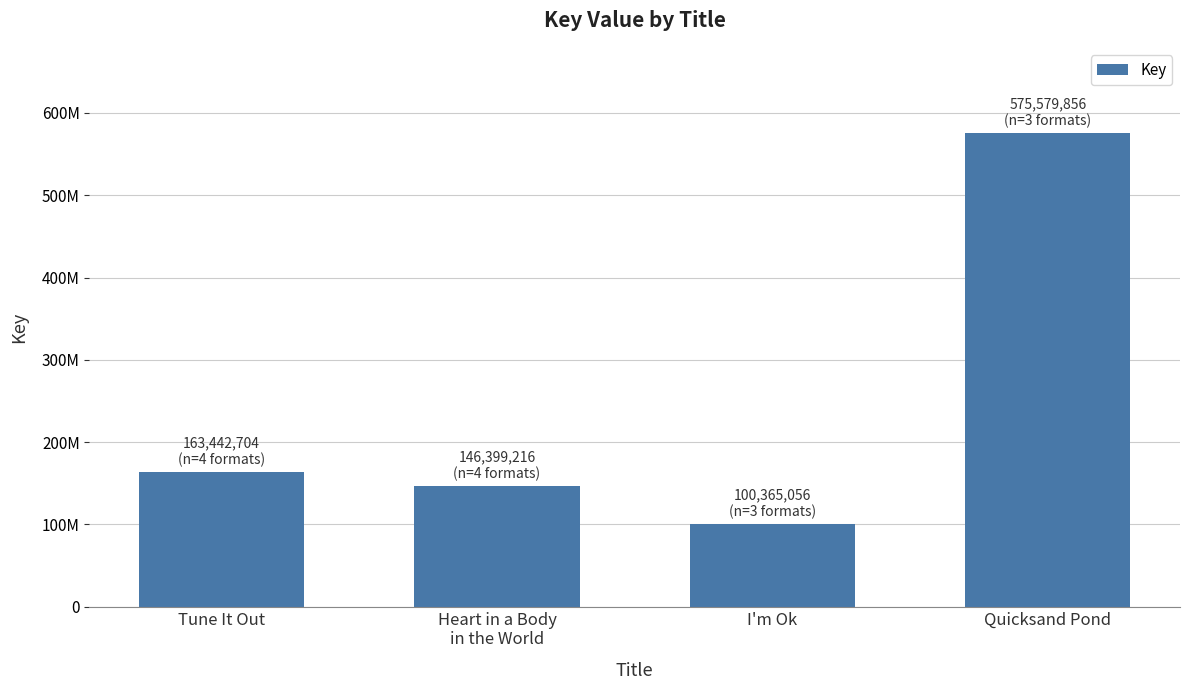

What is the maximum value shown in the chart?

575579856